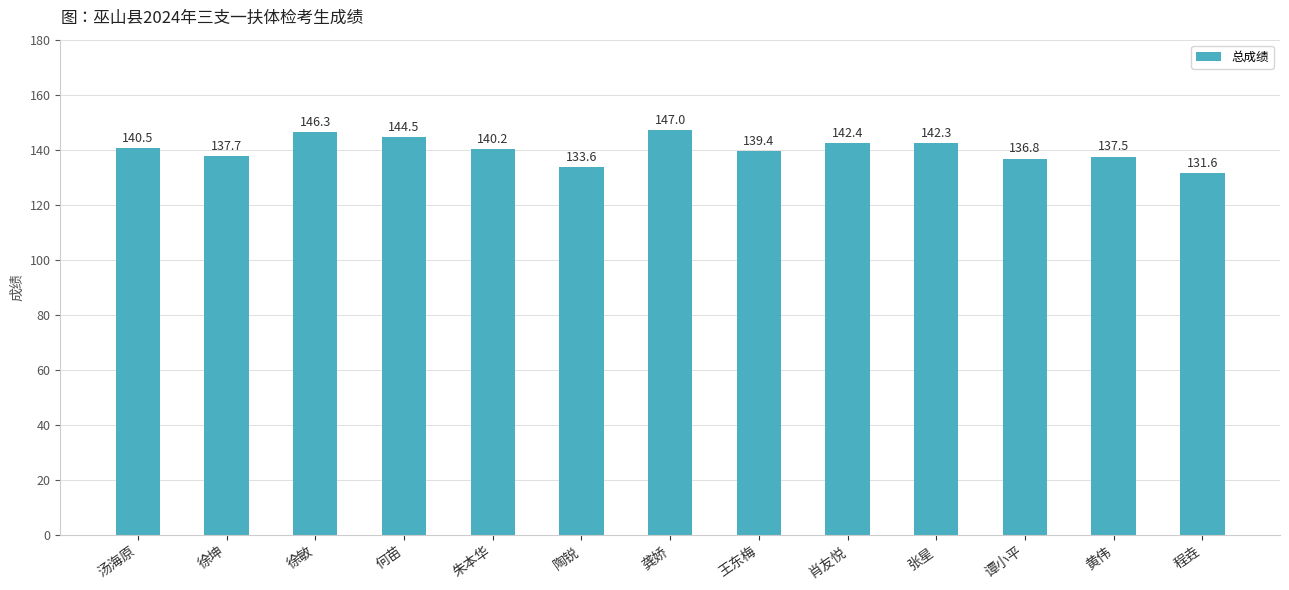

True or false: the data shows 133.6 at 陶锐.

True